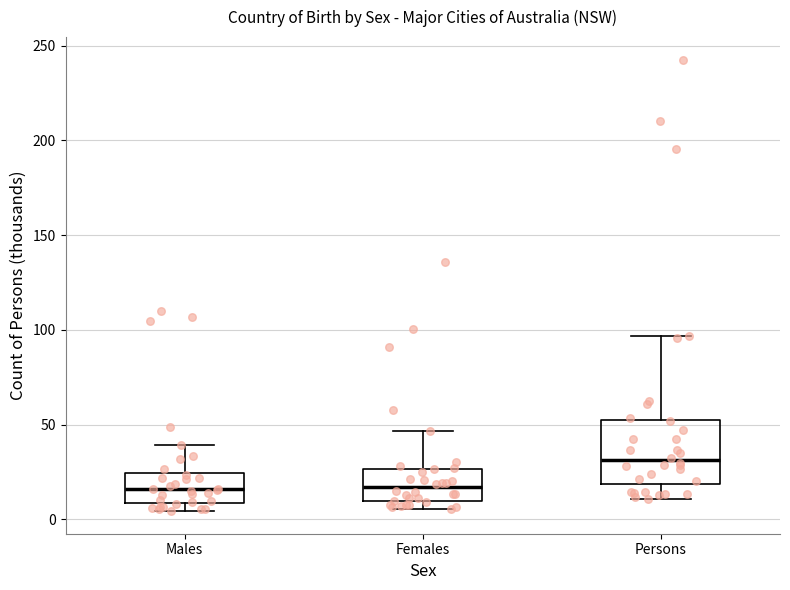

Which box's median line is the highest?

Persons